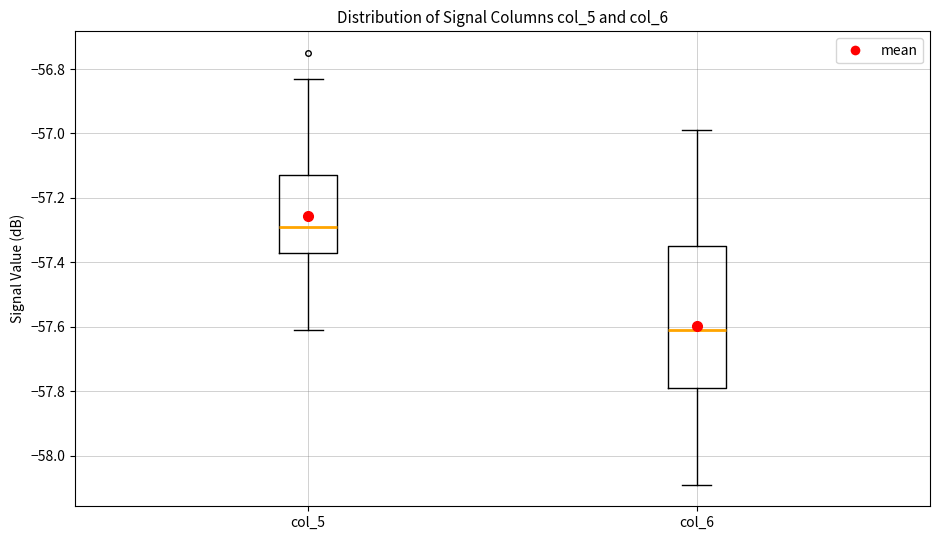

Which box has the lowest median line?

col_6